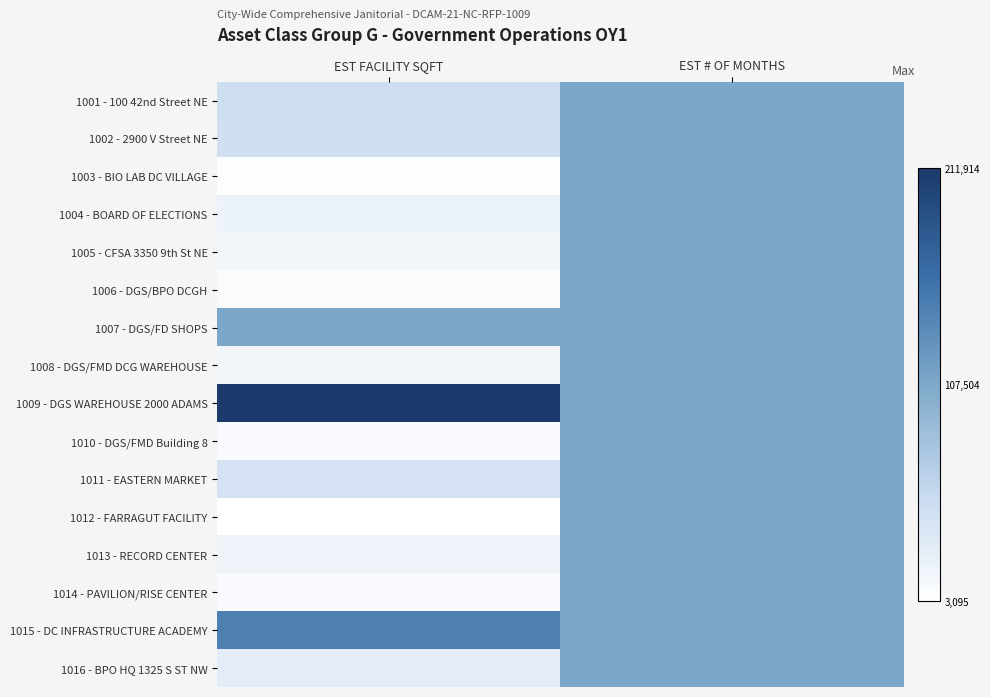

Reading left to right, extract all data points from this chart.

1001 - 100 42nd Street NE: EST FACILITY SQFT=0.2	EST # OF MONTHS=0.5
1002 - 2900 V Street NE: EST FACILITY SQFT=0.2	EST # OF MONTHS=0.5
1003 - BIO LAB DC VILLAGE: EST FACILITY SQFT=0.0	EST # OF MONTHS=0.5
1004 - BOARD OF ELECTIONS: EST FACILITY SQFT=0.1	EST # OF MONTHS=0.5
1005 - CFSA 3350 9th St NE: EST FACILITY SQFT=0.1	EST # OF MONTHS=0.5
1006 - DGS/BPO DCGH: EST FACILITY SQFT=0.0	EST # OF MONTHS=0.5
1007 - DGS/FD SHOPS: EST FACILITY SQFT=0.5	EST # OF MONTHS=0.5
1008 - DGS/FMD DCG WAREHOUSE: EST FACILITY SQFT=0.1	EST # OF MONTHS=0.5
1009 - DGS WAREHOUSE 2000 ADAMS: EST FACILITY SQFT=1.0	EST # OF MONTHS=0.5
1010 - DGS/FMD Building 8: EST FACILITY SQFT=0.0	EST # OF MONTHS=0.5
1011 - EASTERN MARKET: EST FACILITY SQFT=0.2	EST # OF MONTHS=0.5
1012 - FARRAGUT FACILITY: EST FACILITY SQFT=0.0	EST # OF MONTHS=0.5
1013 - RECORD CENTER: EST FACILITY SQFT=0.1	EST # OF MONTHS=0.5
1014 - PAVILION/RISE CENTER: EST FACILITY SQFT=0.0	EST # OF MONTHS=0.5
1015 - DC INFRASTRUCTURE ACADEMY: EST FACILITY SQFT=0.7	EST # OF MONTHS=0.5
1016 - BPO HQ 1325 S ST NW: EST FACILITY SQFT=0.1	EST # OF MONTHS=0.5